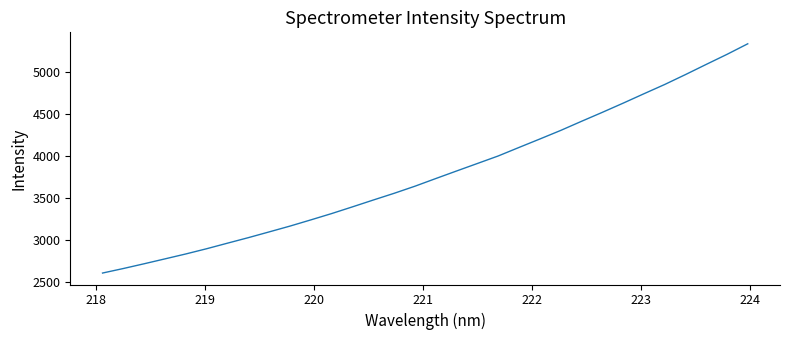

What is the minimum value shown in the chart?

2609.9